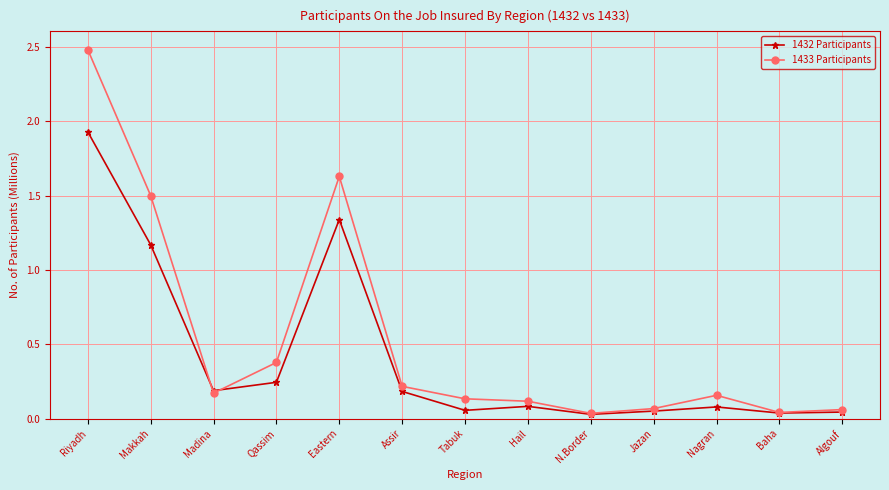

What position from the left is Jazan?

10